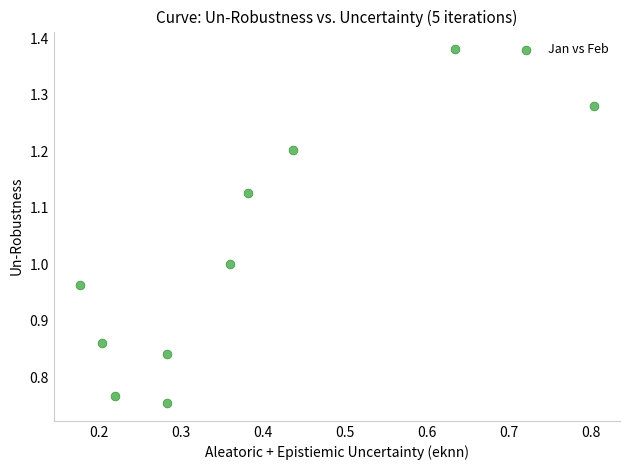

What is the range of X values (max minus min)?

0.6